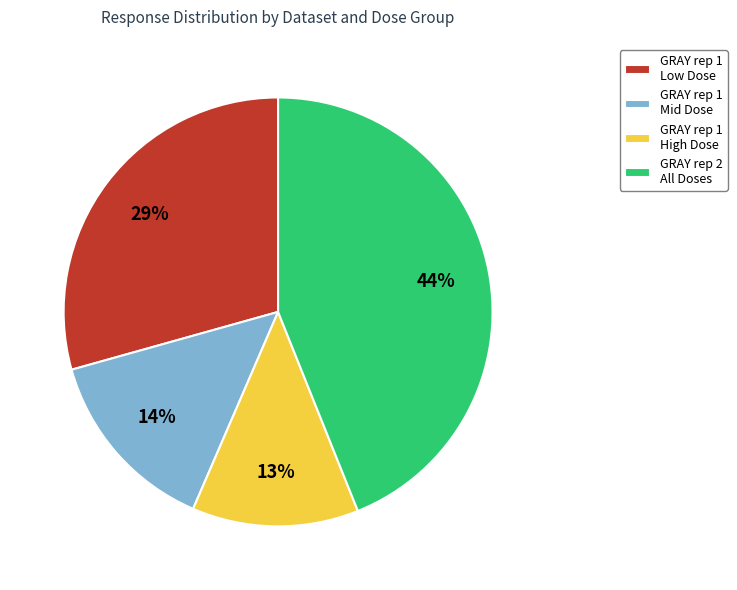

How many slices are in this pie chart?

4